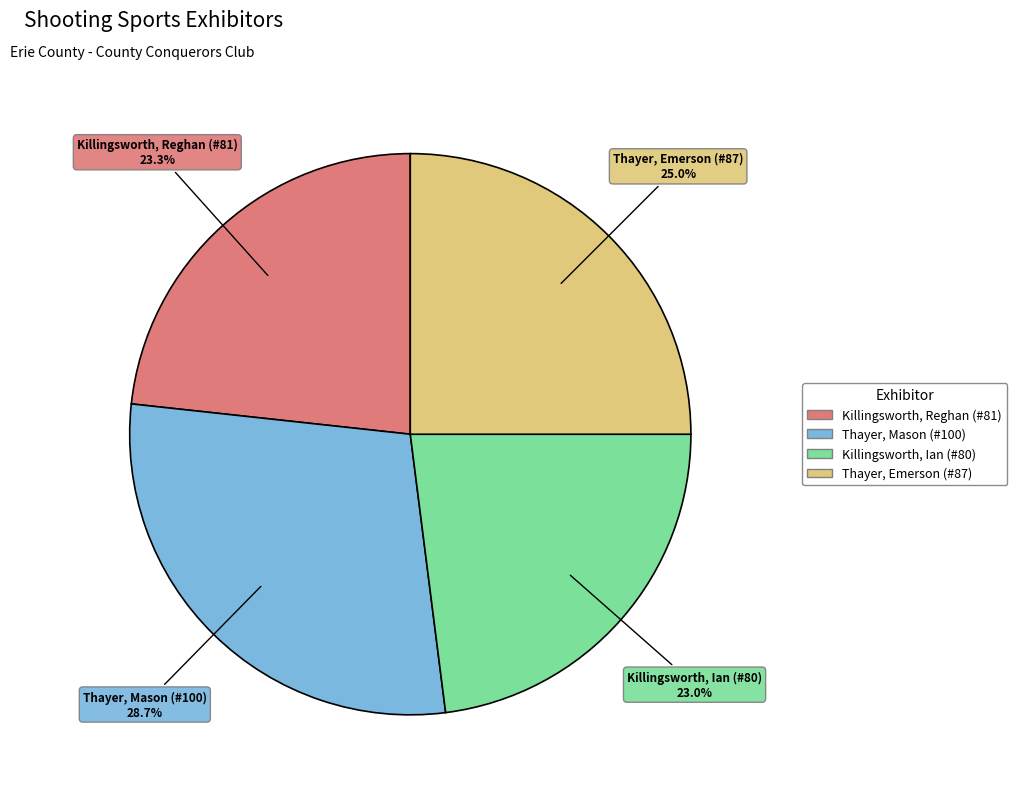

Does Thayer, Mason (#100) represent more than half of the total?

No